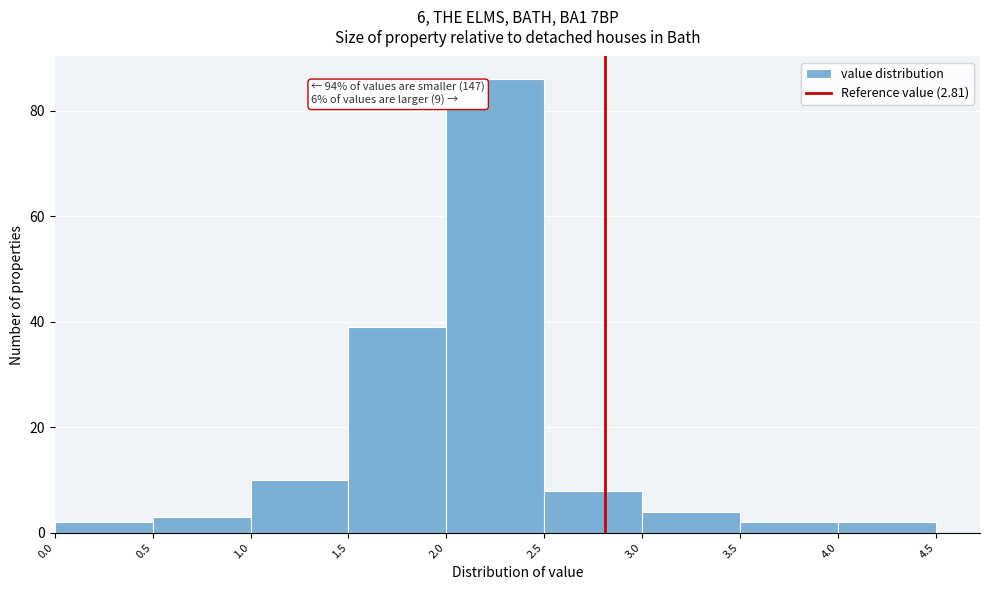

Over which range of the x-axis is the bar tallest?

2.0 to 2.5